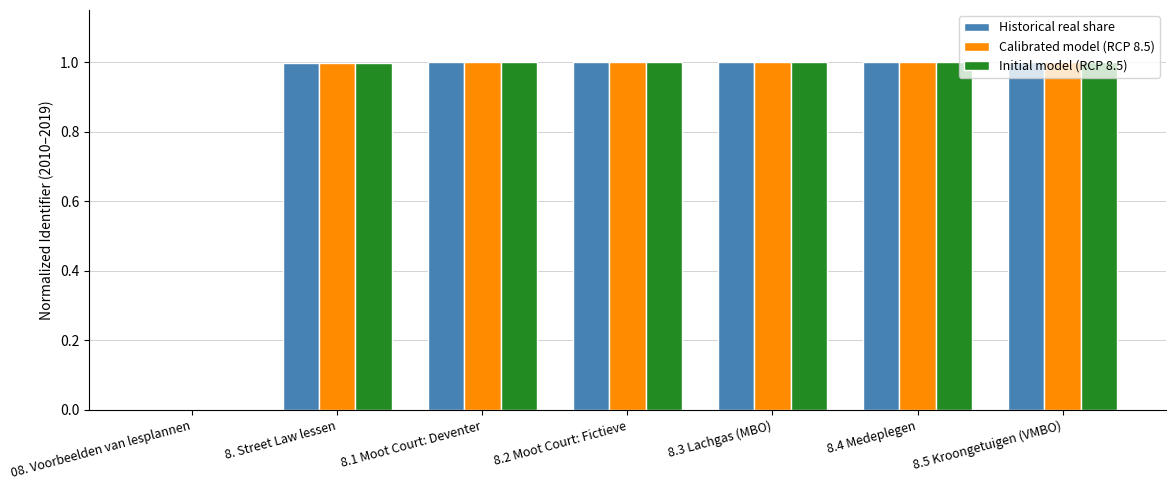

What is the highest value of the Initial model (RCP 8.5) series?

1.0